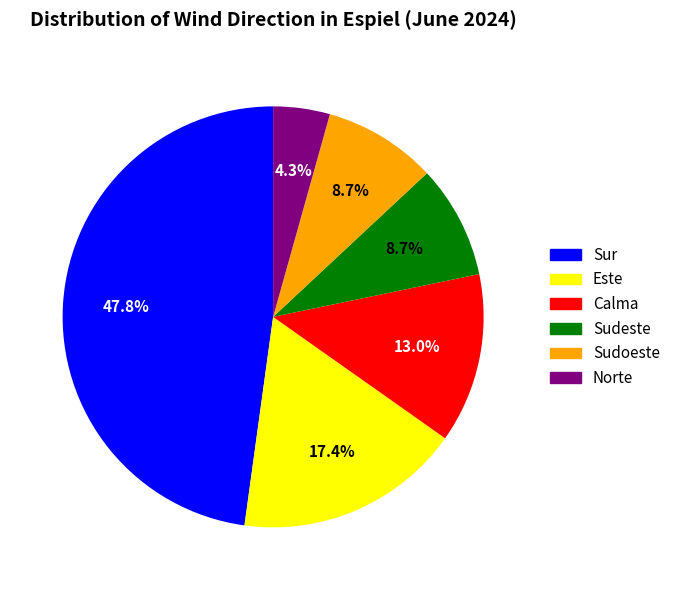

Is there a majority slice in this chart?

No